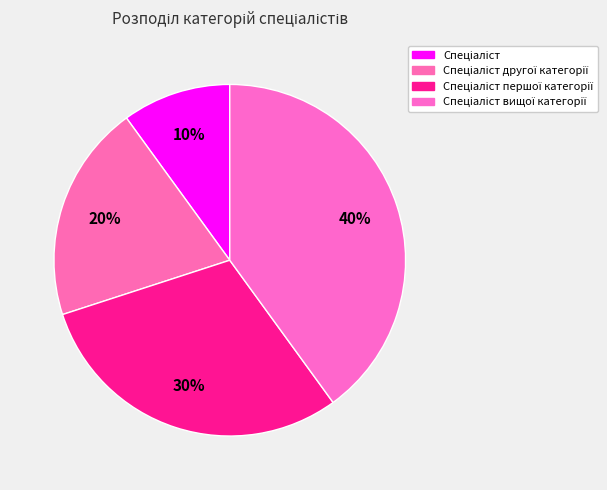

Approximately how many times larger is the value at Спеціаліст другої категорії compared to Спеціаліст?

2.0